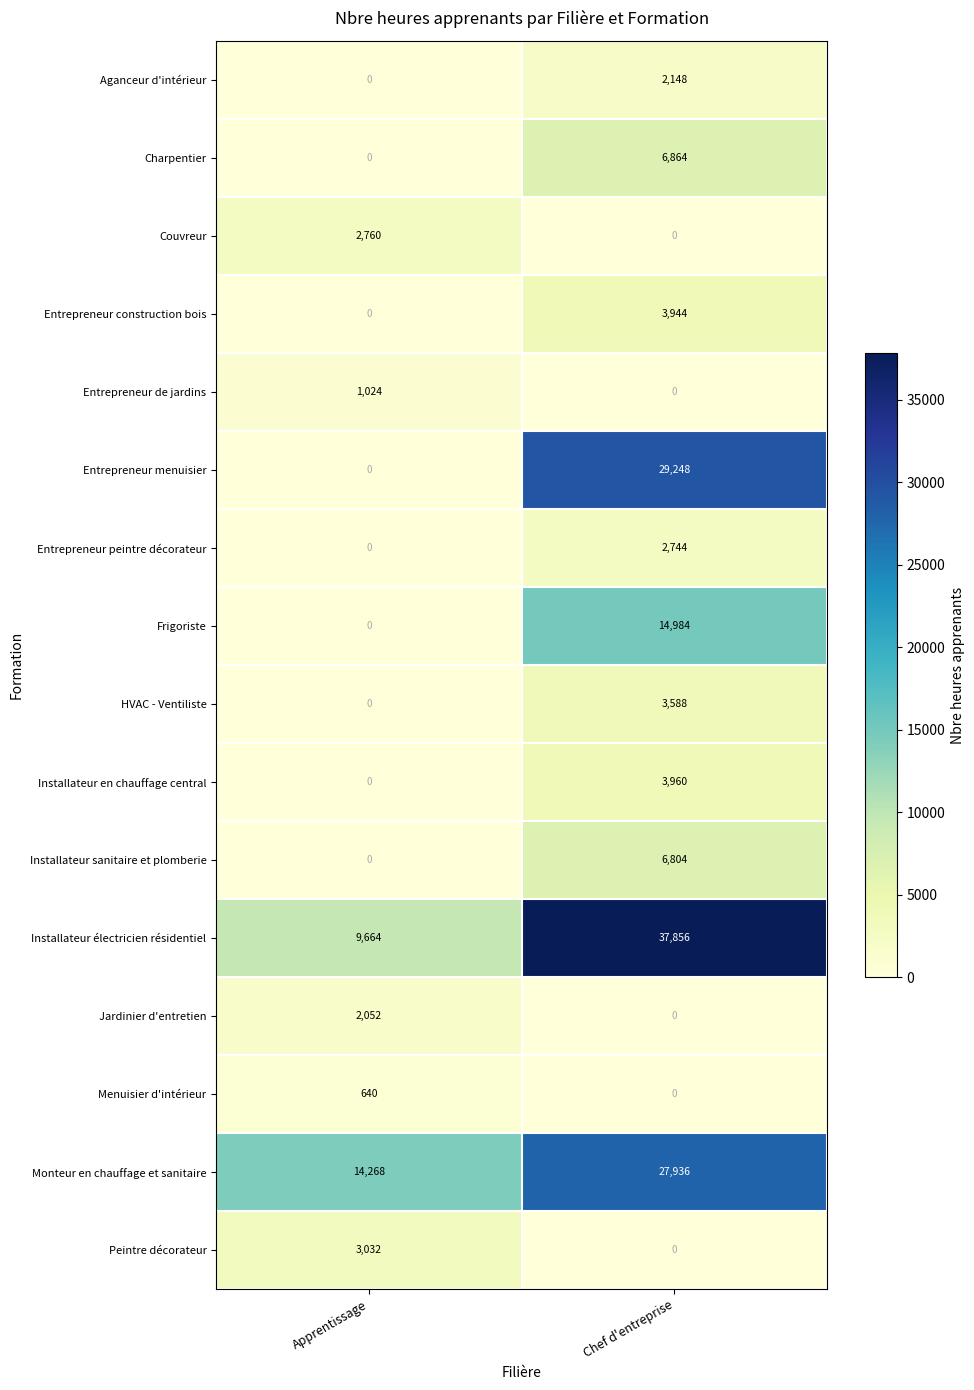

Is it true that Menuisier d'intérieur equals -404 at Chef d'entreprise?

False